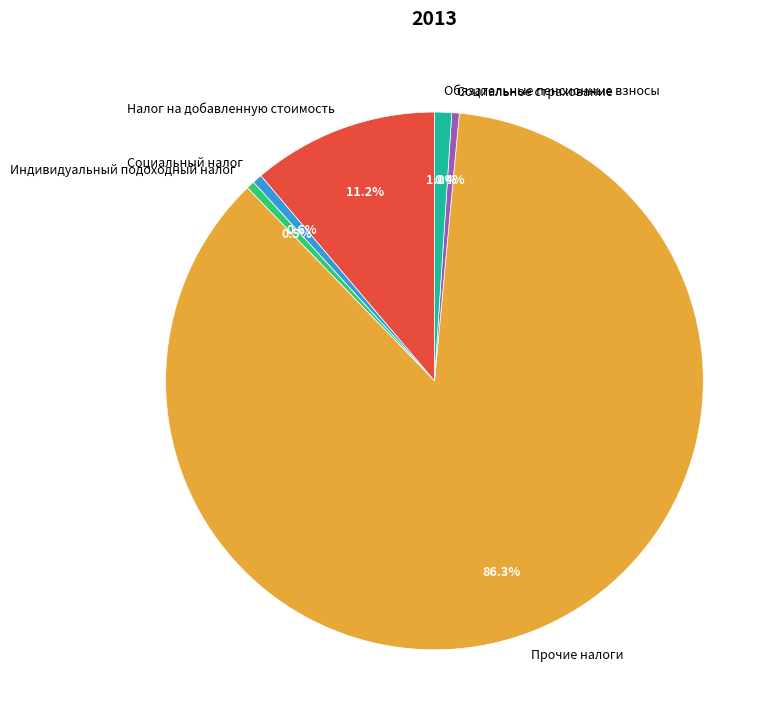

To the nearest percent, what is the difference between the largest and smallest slice percentages?

86%